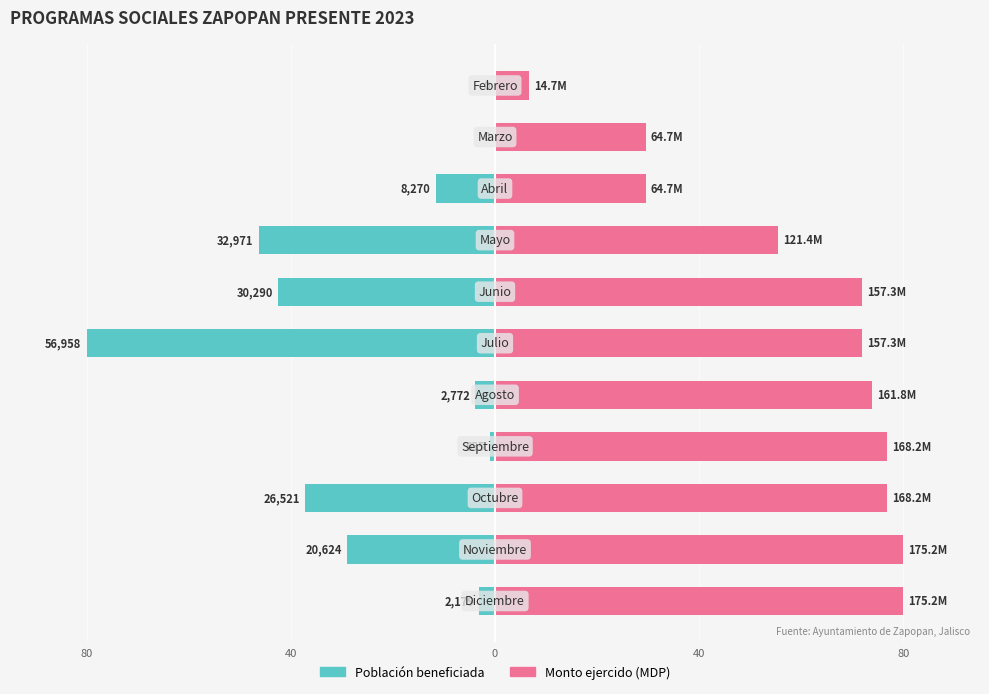

Is it true that Población beneficiada equals -42.5 at 6?

True